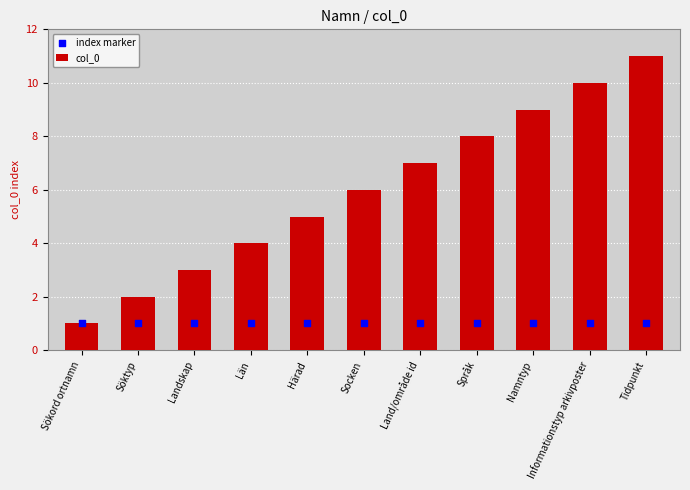

Which series has the largest total across all categories?

col_0